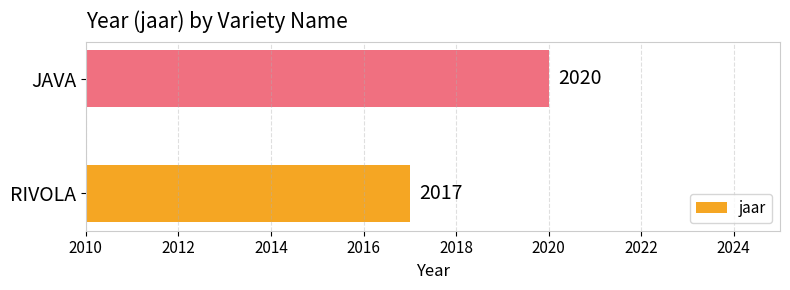

Rank the categories by value from lowest to highest.

RIVOLA, JAVA